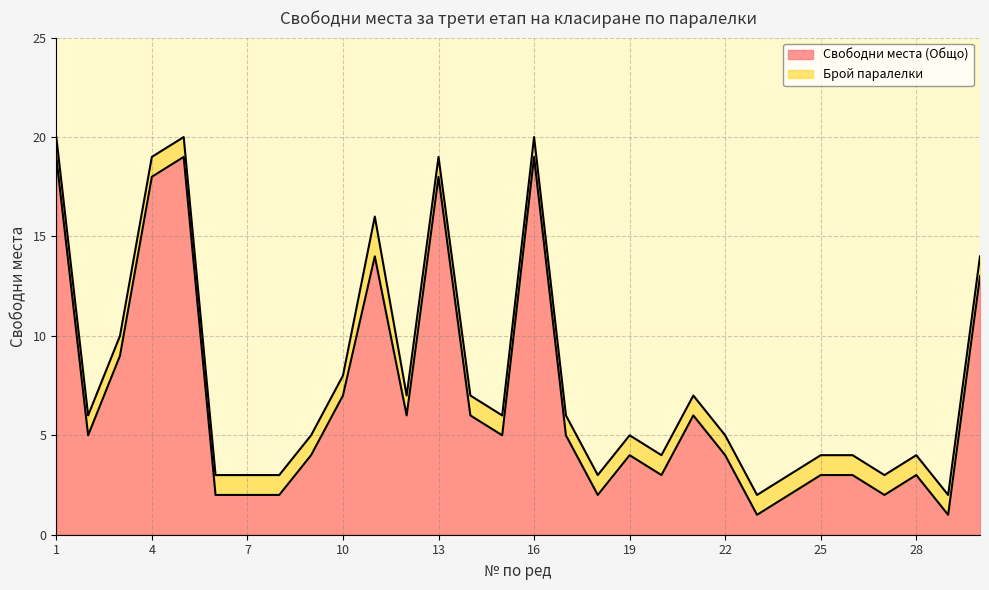

What is the sum of all values?

207